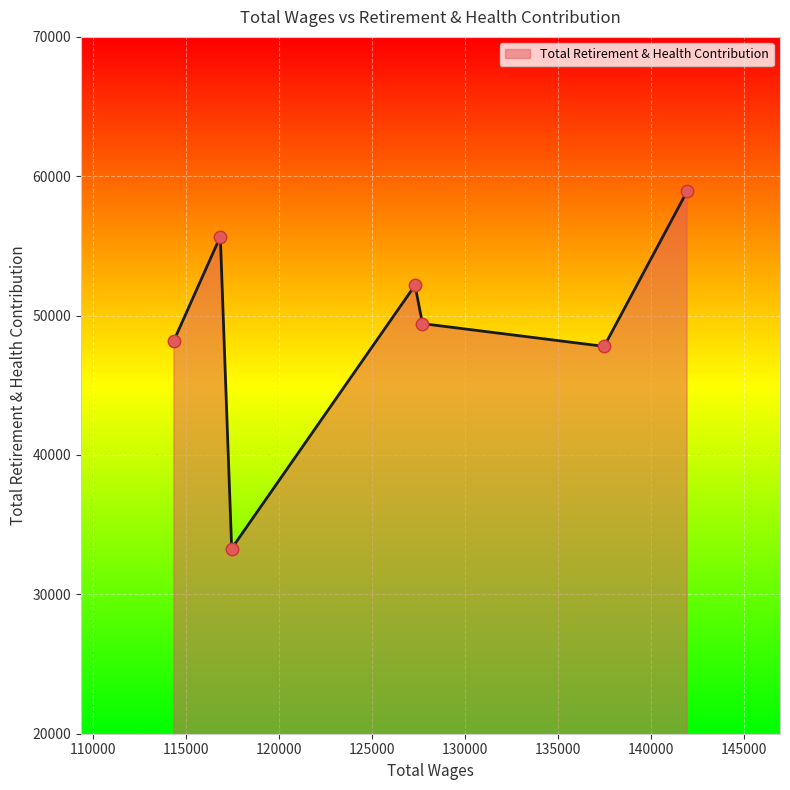

True or false: there are more than 2 points higher than both neighbors.

False